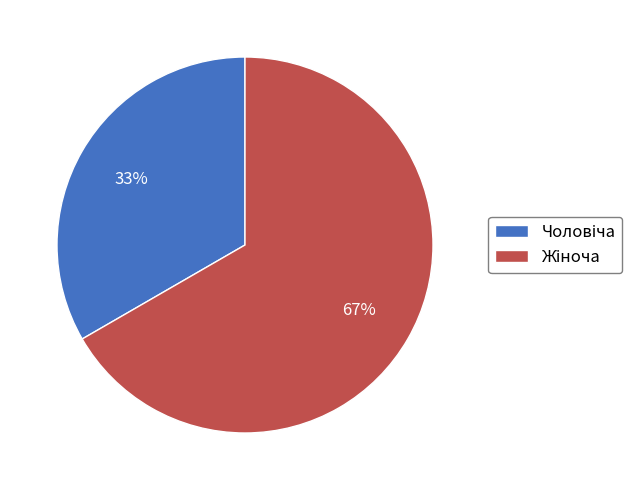

Does any single category account for the majority?

Yes